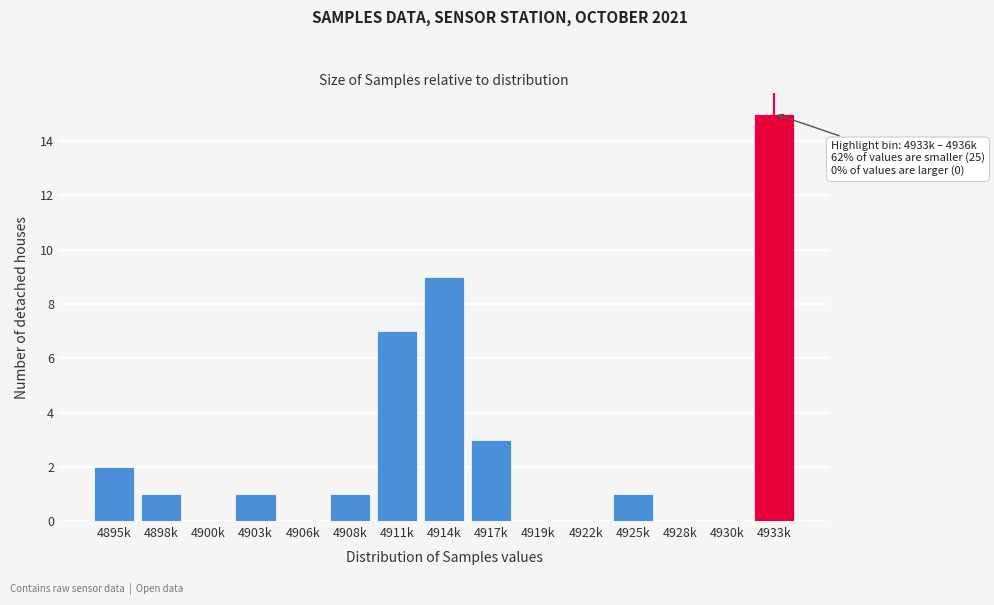

Reading left to right, transcribe all the data shown in this chart.

4895k=2	4898k=1	4900k=0	4903k=1	4906k=0	4908k=1	4911k=7	4914k=9	4917k=3	4919k=0	4922k=0	4925k=1	4928k=0	4930k=0	4933k=15